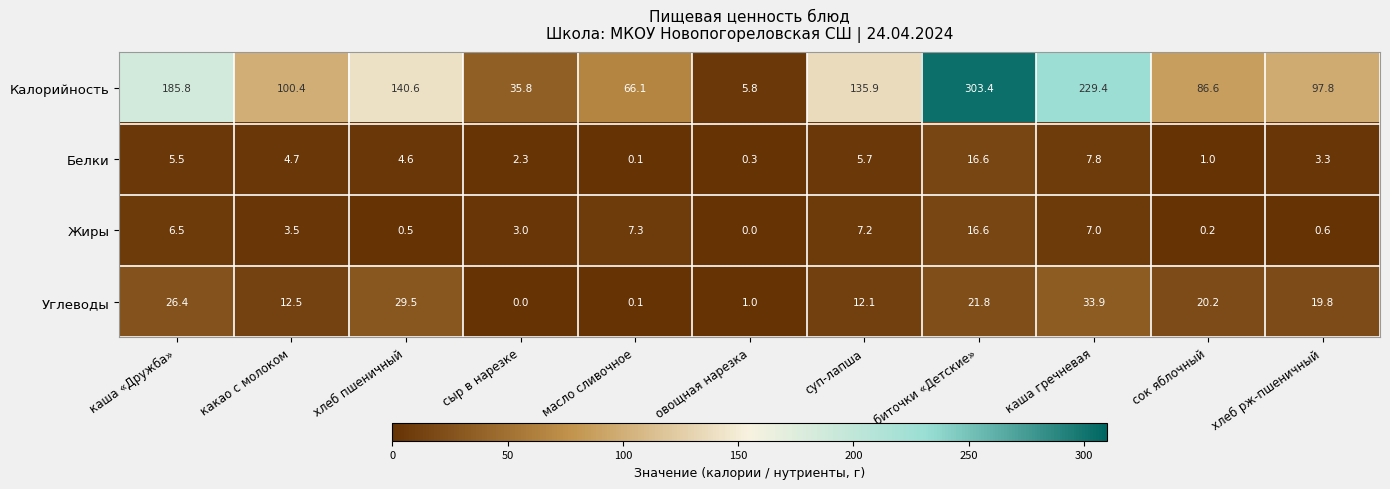

What is the greatest value displayed?

303.4